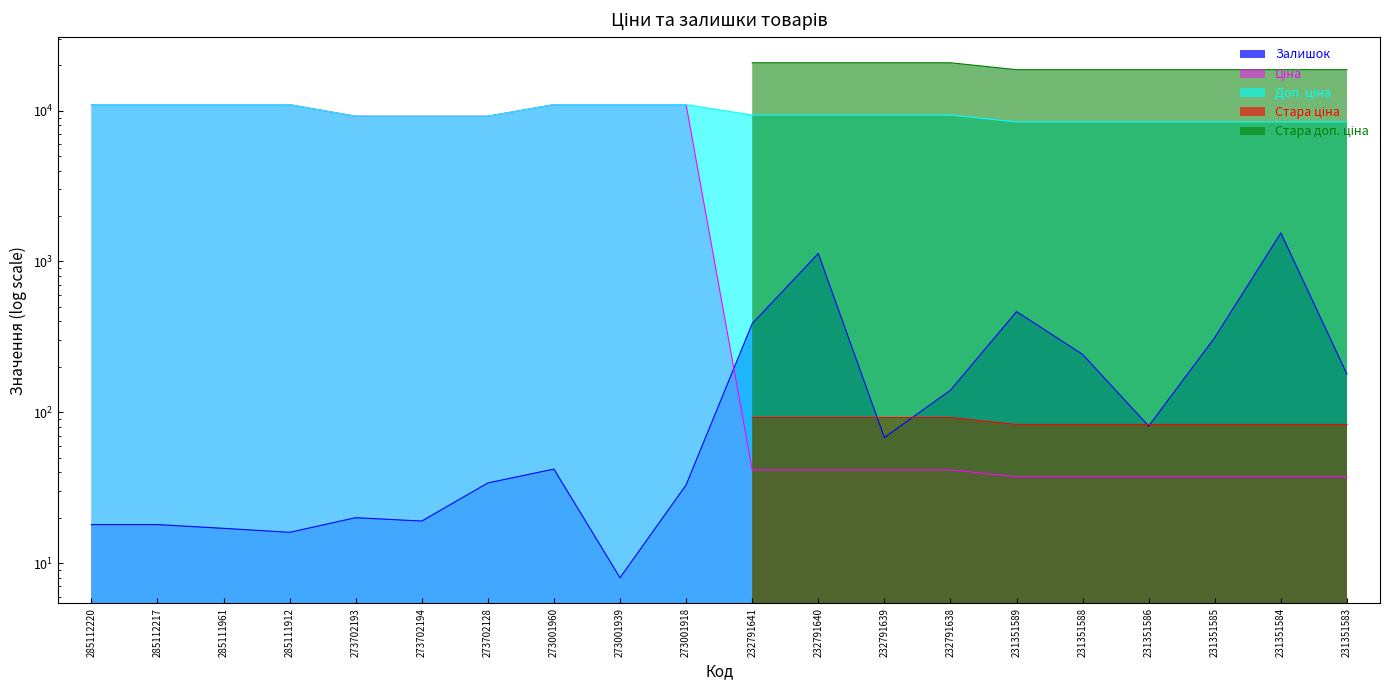

Read the Залишок value at 273001918.

33.0